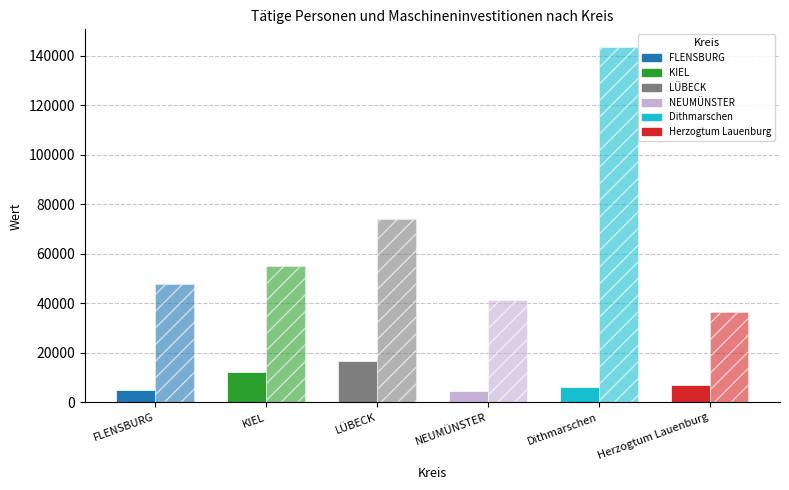

What is the label of the 6th bar from the right?

FLENSBURG